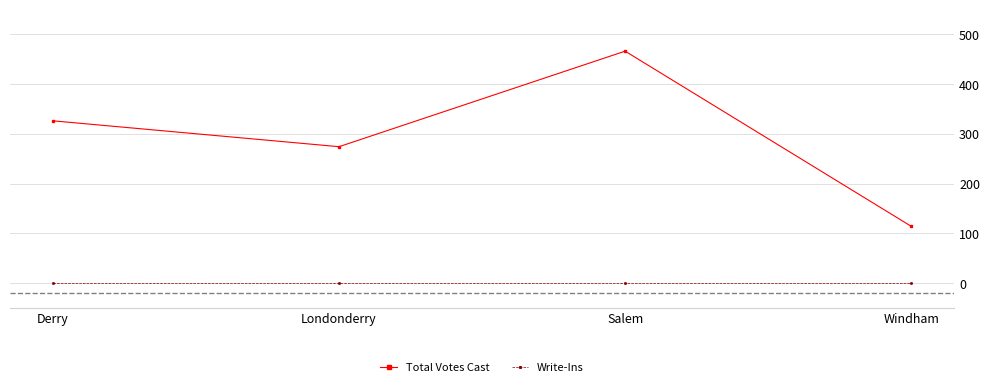

In Total Votes Cast, how many points are higher than both neighbors (excluding endpoints)?

1